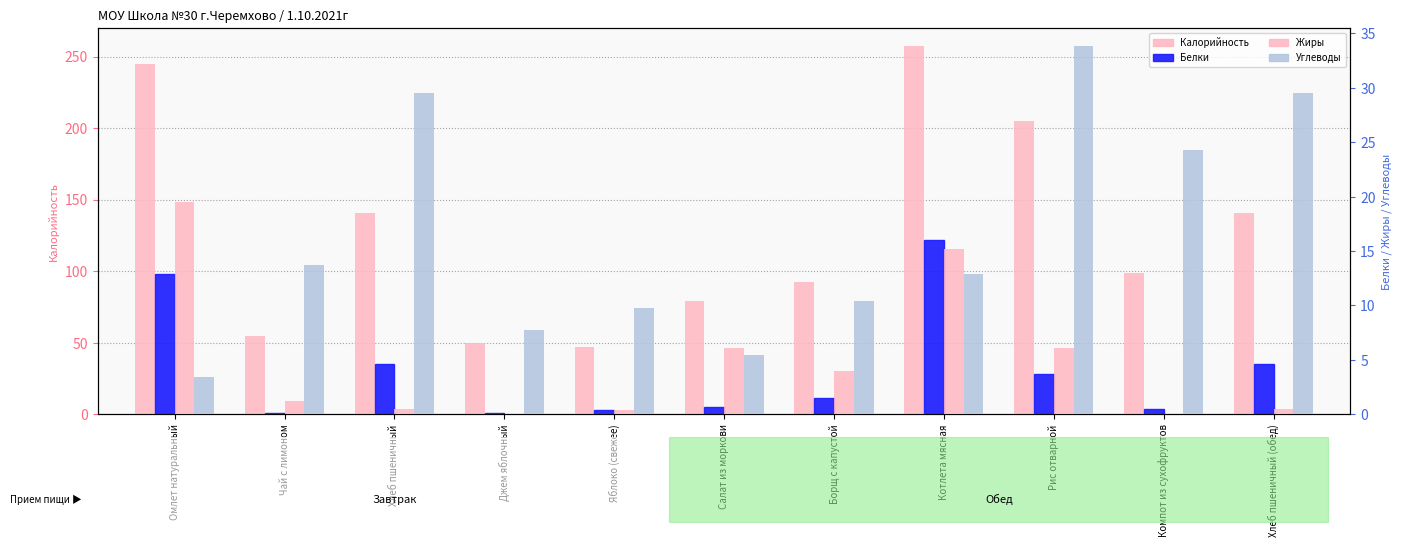

List the labels in order of Белки value, smallest first.

Чай с лимоном, Джем яблочный, Яблоко (свежее), Компот из сухофруктов, Салат из моркови, Борщ с капустой, Рис отварной, Хлеб пшеничный, Хлеб пшеничный (обед), Омлет натуральный, Котлета мясная